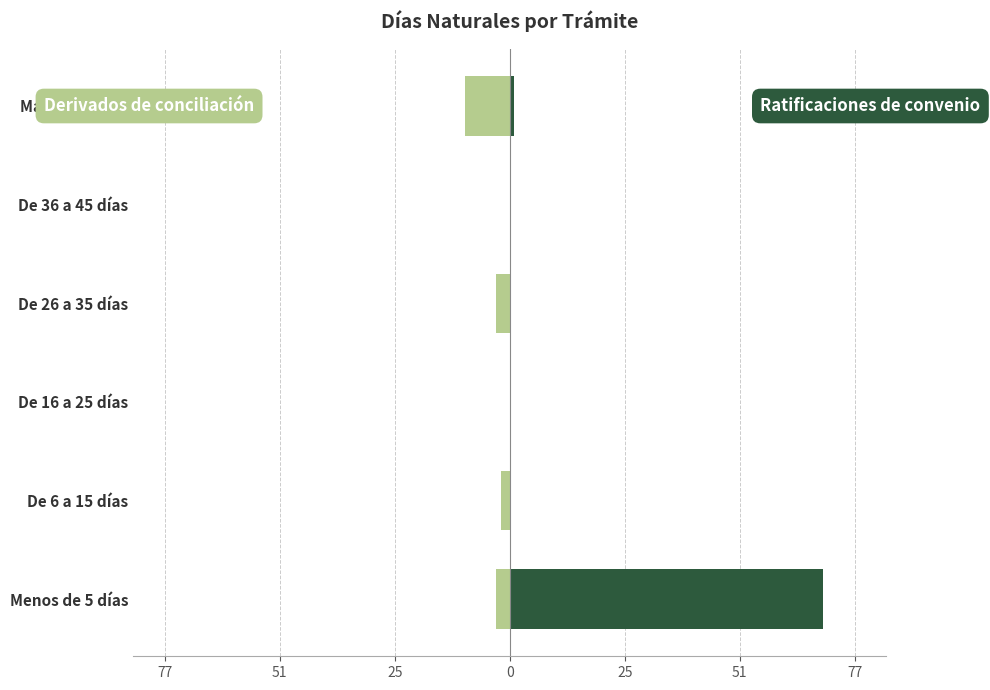

Rank the series at De 16 a 25 días from lowest to highest value.

Derivados de conciliación, Ratificaciones de convenio